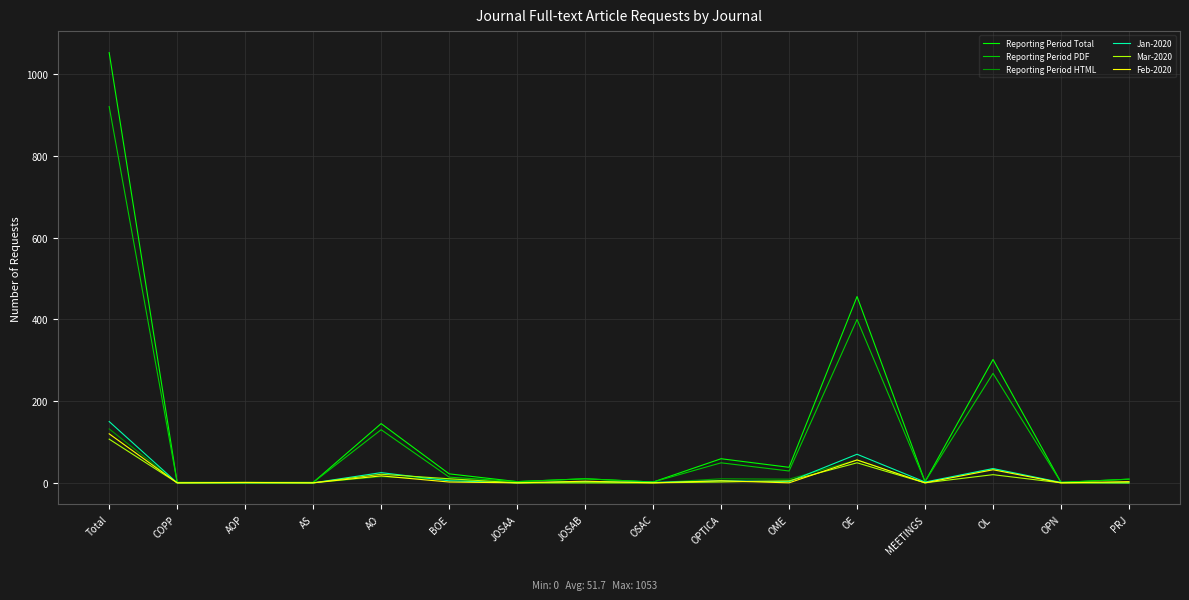

Which category has the highest value across all series?

Total